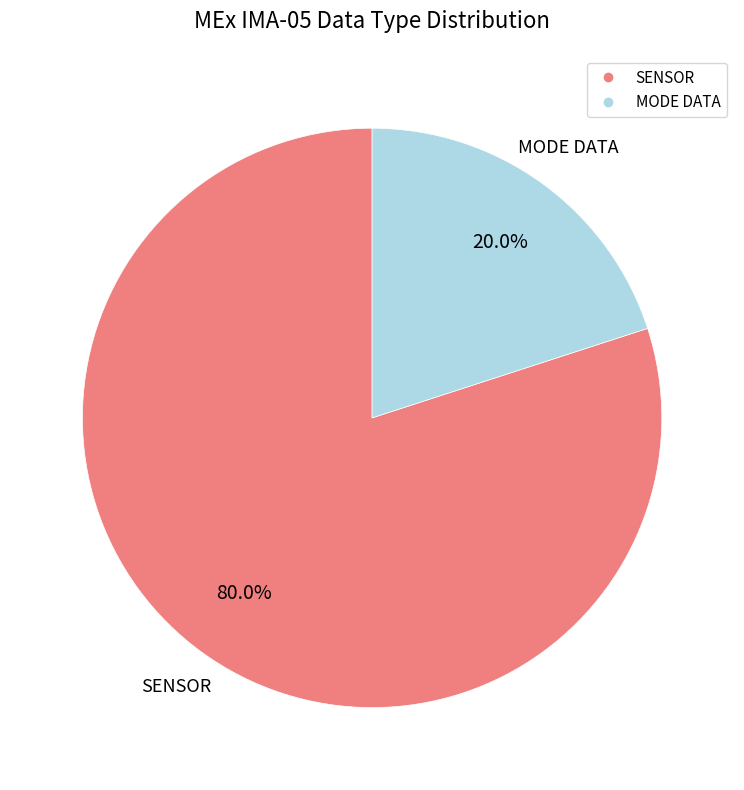

Count the number of slices in the pie.

2